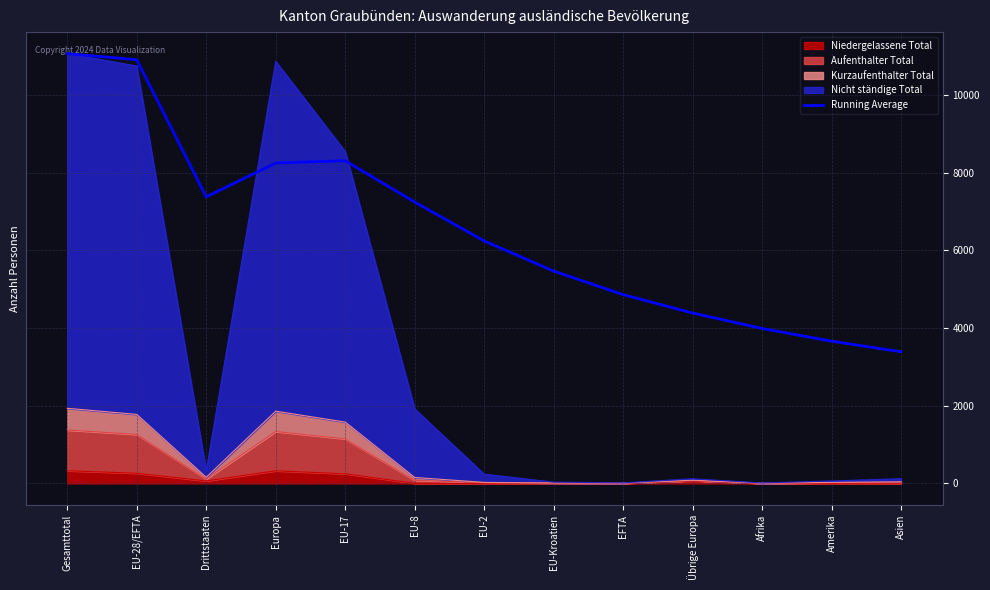

What position from the left is Amerika?

12